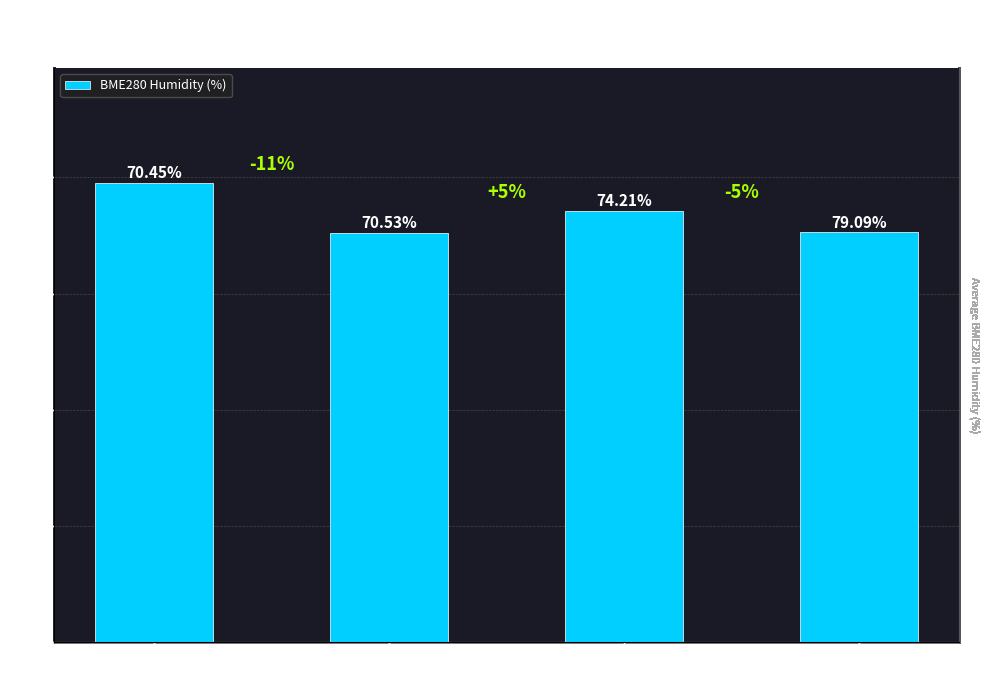

What is the ratio of the value at Min Cycle: 28
Humidity ~70% to the value at Signal: -56
Humidity ~71%?

1.0